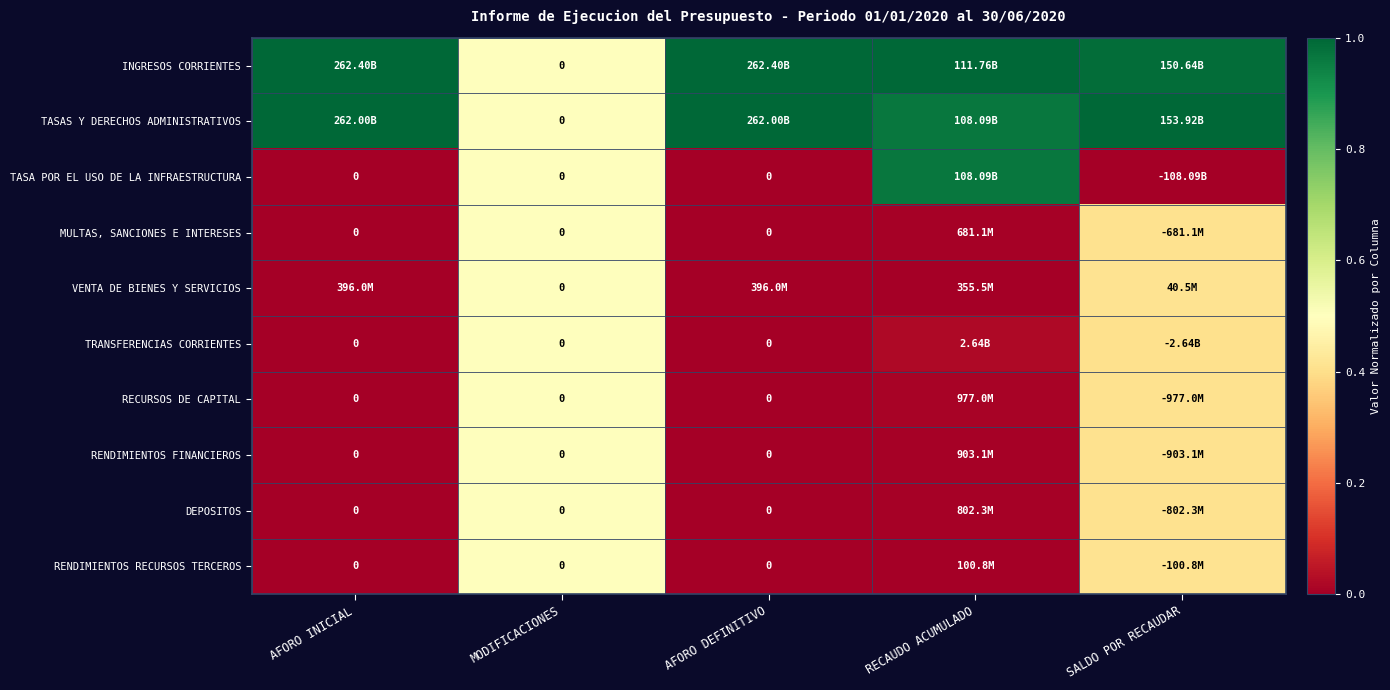

The INGRESOS CORRIENTES series shows 1.6 at AFORO INICIAL. True or false?

False